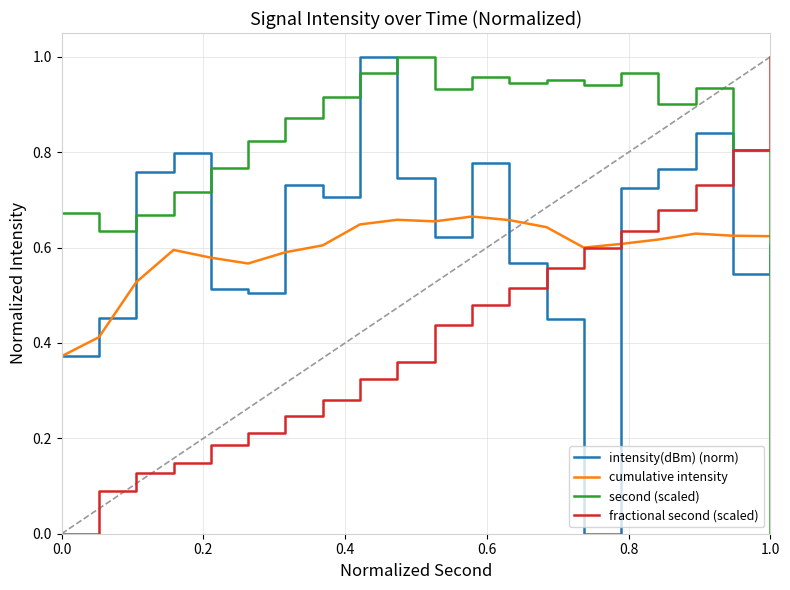

True or false: second (scaled) and intensity(dBm) (norm) cross at least once.

True